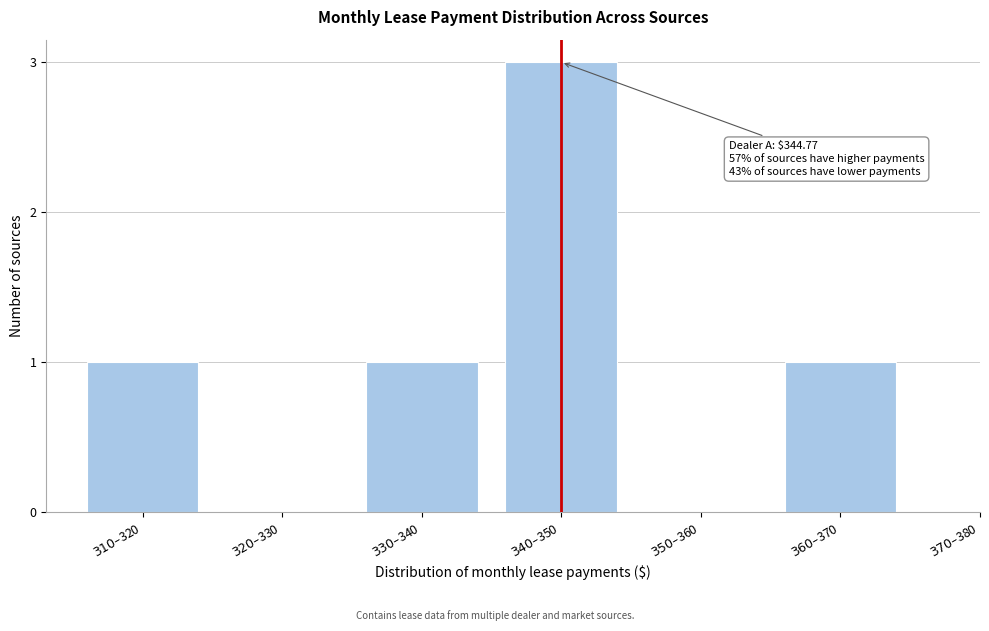

What is the maximum value shown in the chart?

3